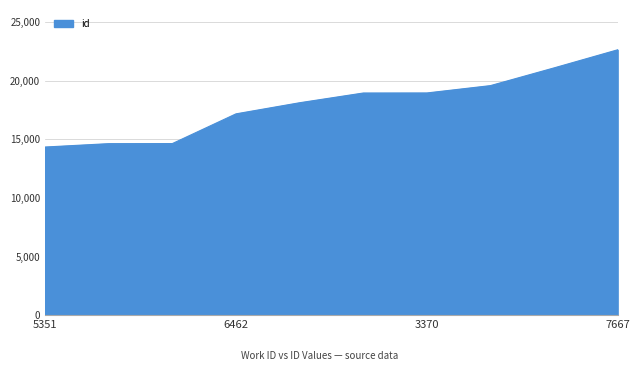

How many distinct data groups are displayed?

1